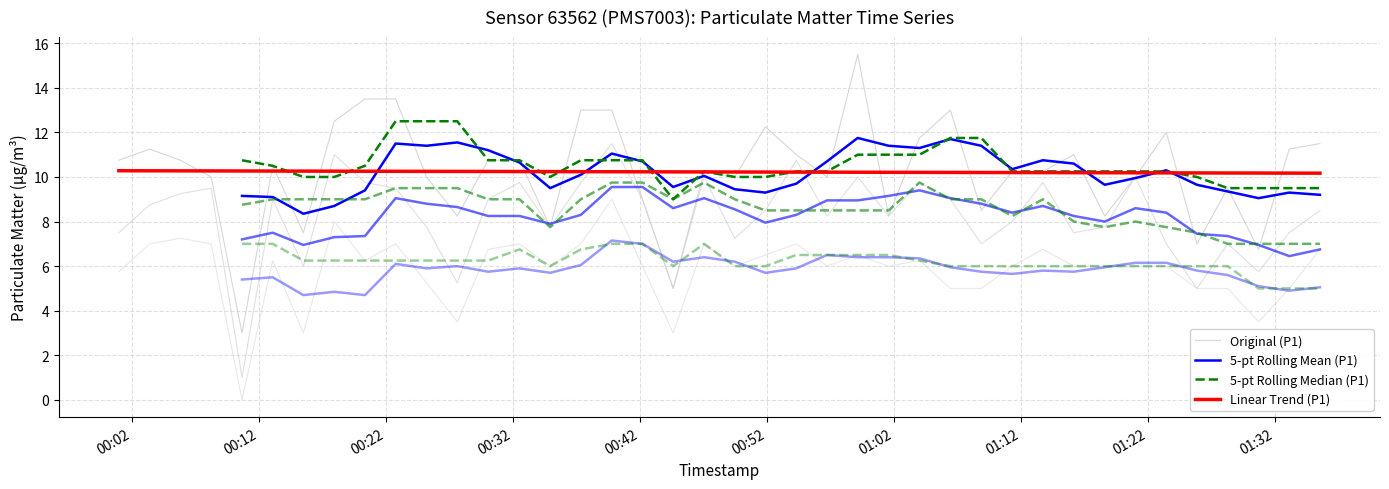

What is the label of the 4th point from the left?

00:32